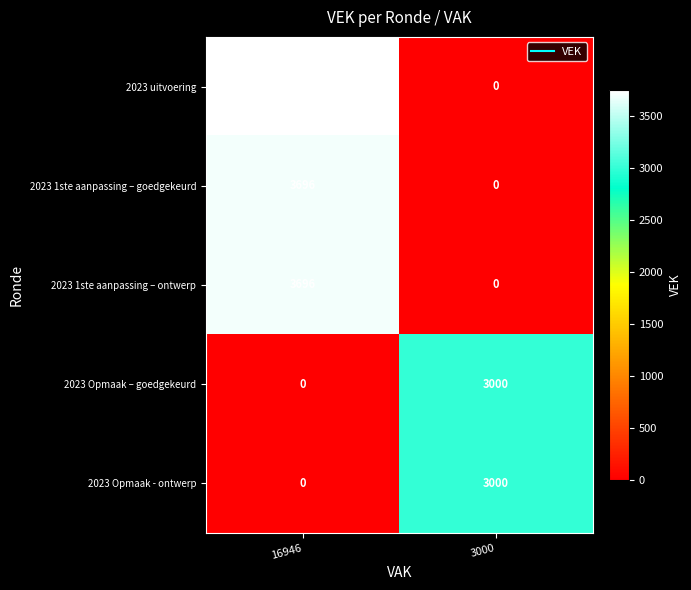

What is the total value across all series at 3000?

6000